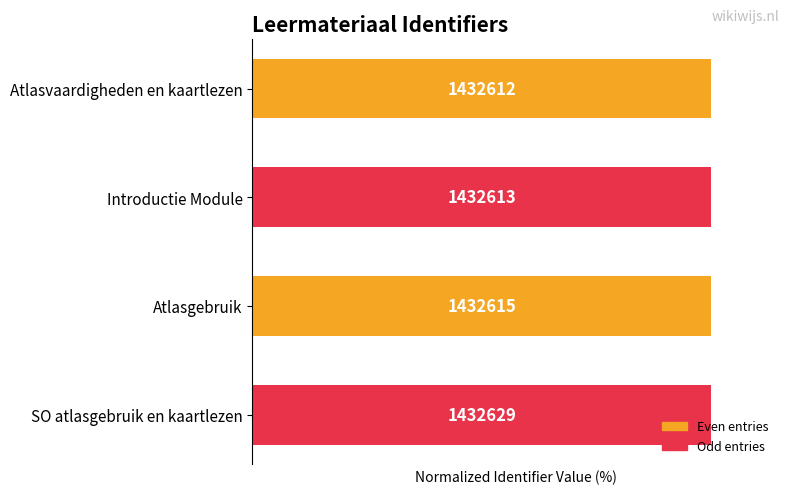

Are the bars horizontal?

Yes